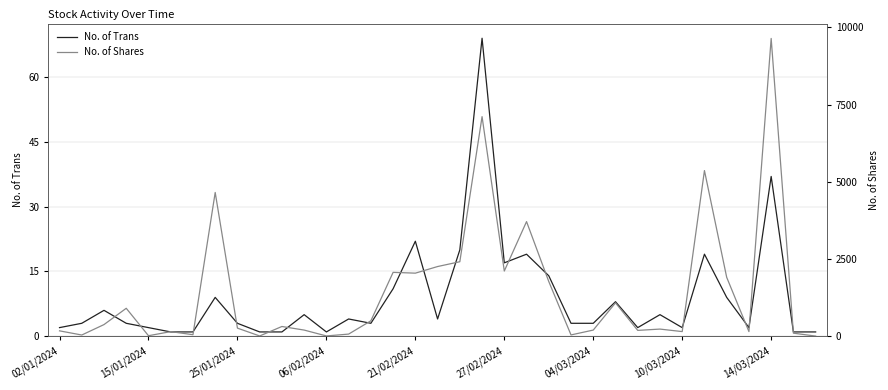

Where is No. of Trans nearest to the value 35?

14/03/2024